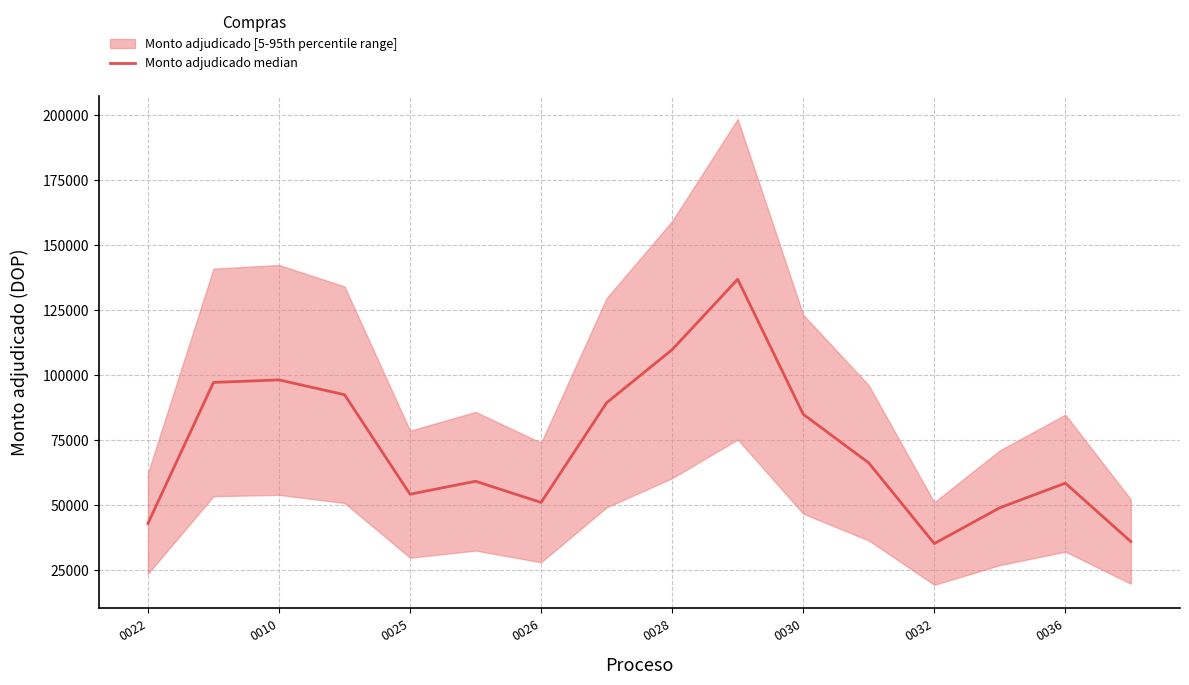

Reading left to right, list all the values displayed in this chart.

43033.0	97280.0	98253.7	92558.0	54280.3	59265.7	51100.3	89471.3	109895.3	136971.0	85044.3	66335.7	35286.9	49062.8	58537.8	36052.9